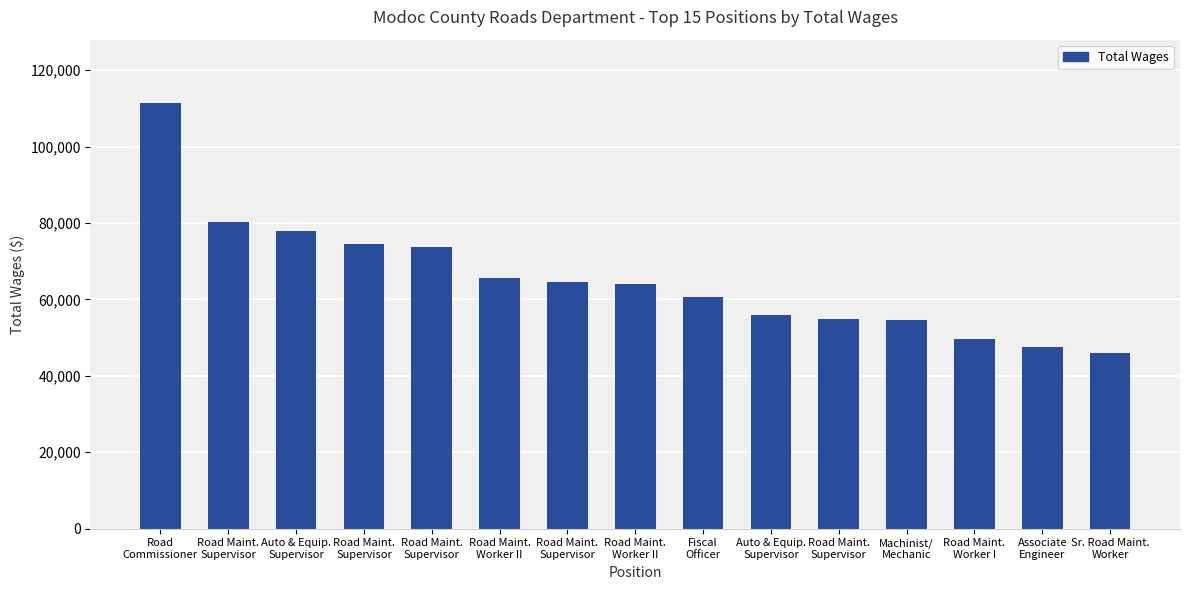

Which category has the lowest value across all series?

Sr. Road Maint.
Worker